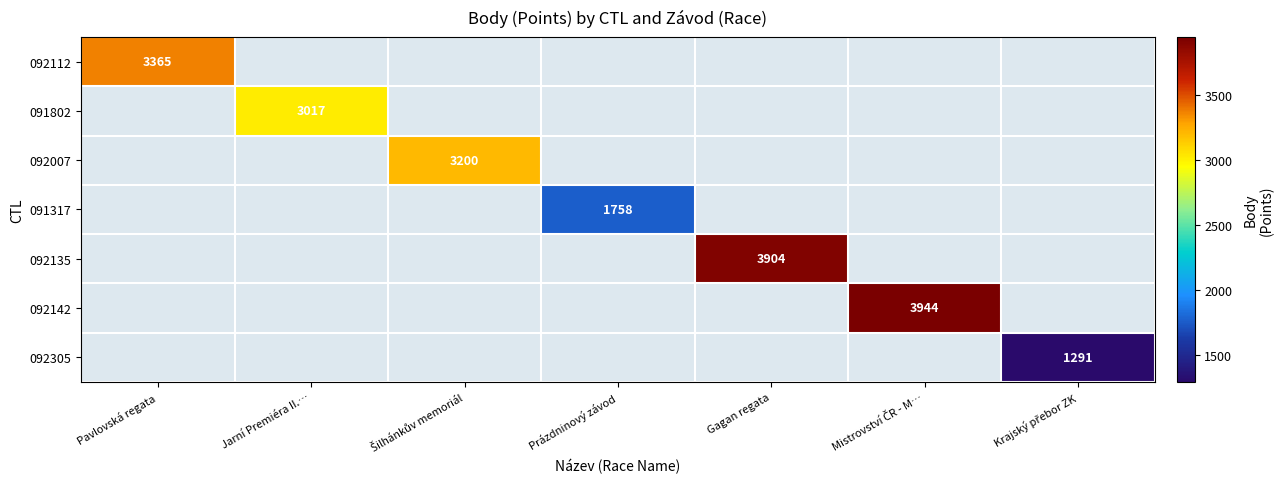

List the series in order of their peak value, lowest first.

092305, 091317, 091802, 092007, 092112, 092135, 092142